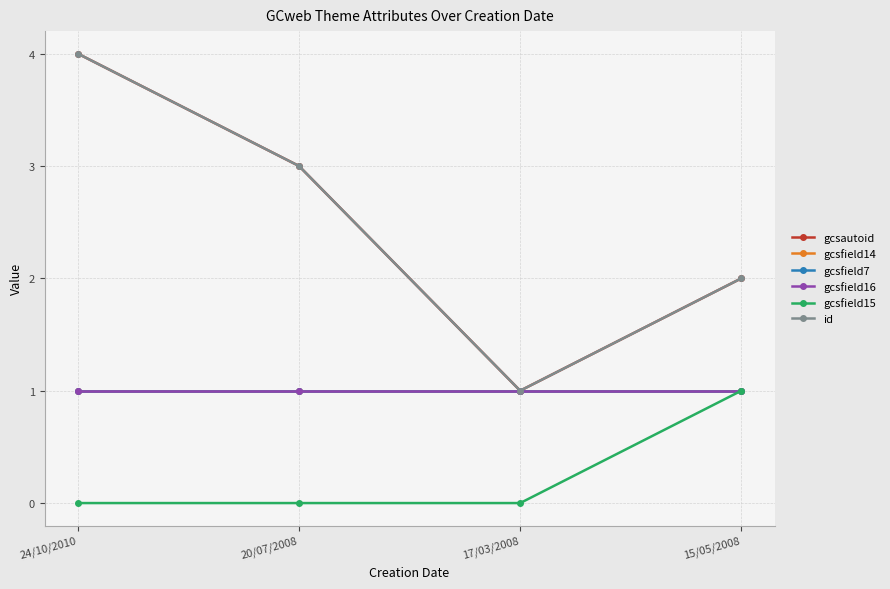

What is the total value across all series at 20/07/2008?

9